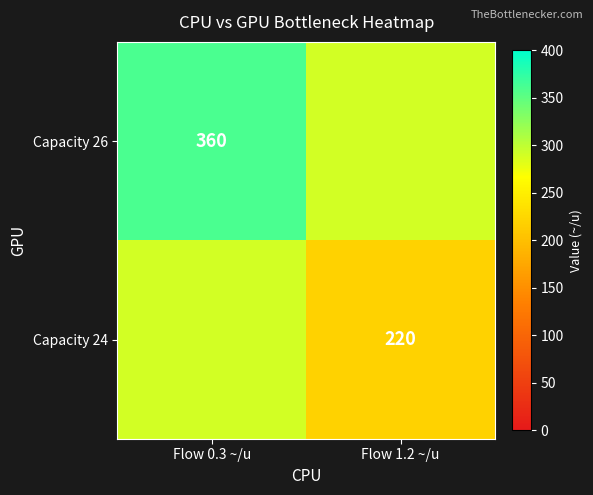

The Capacity 26 series shows 360 at Flow 0.3 ~/u. True or false?

True